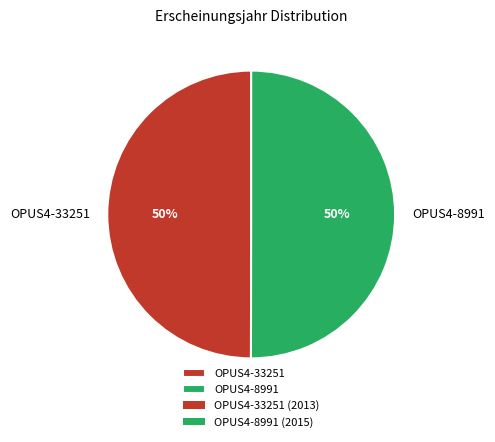

Do OPUS4-33251 and OPUS4-8991 together represent more than half of the pie?

Yes